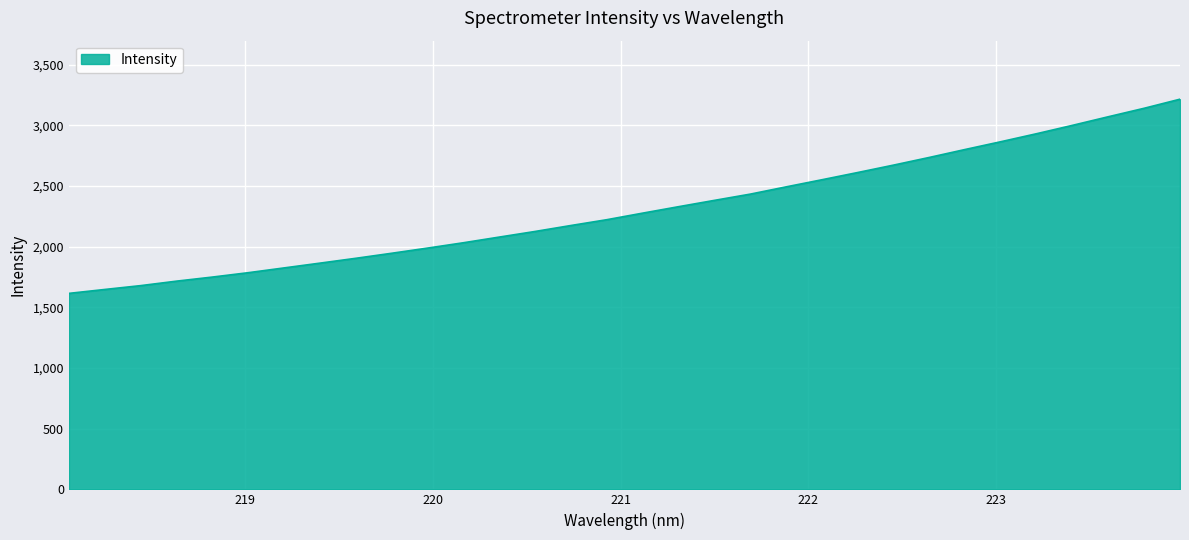

What is the smallest value displayed?

1614.8